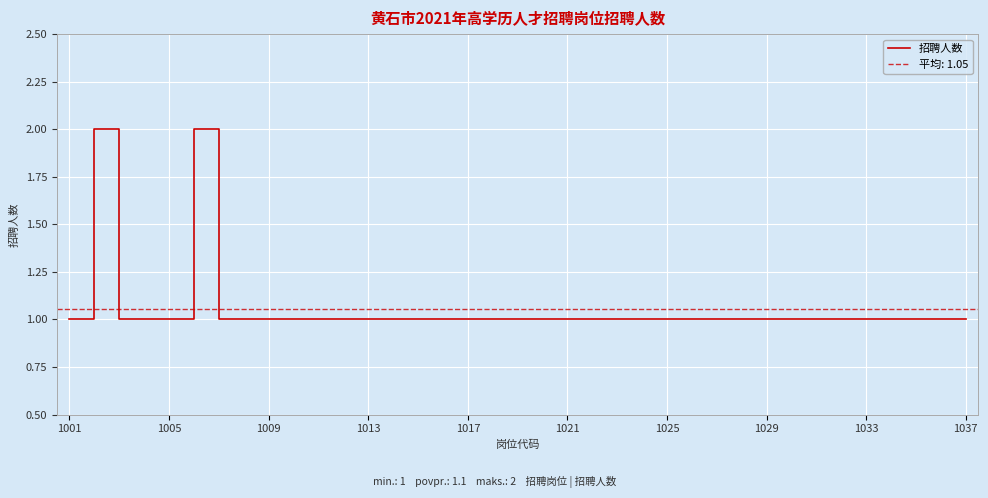

What position from the left is 29?

30